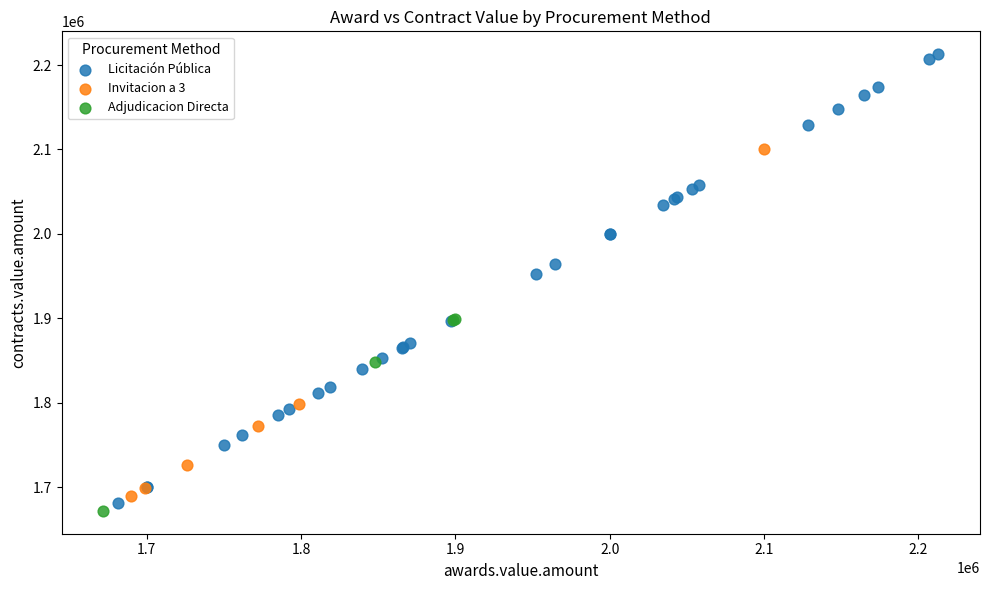

Which series contains the lowest Y value?

Adjudicacion Directa